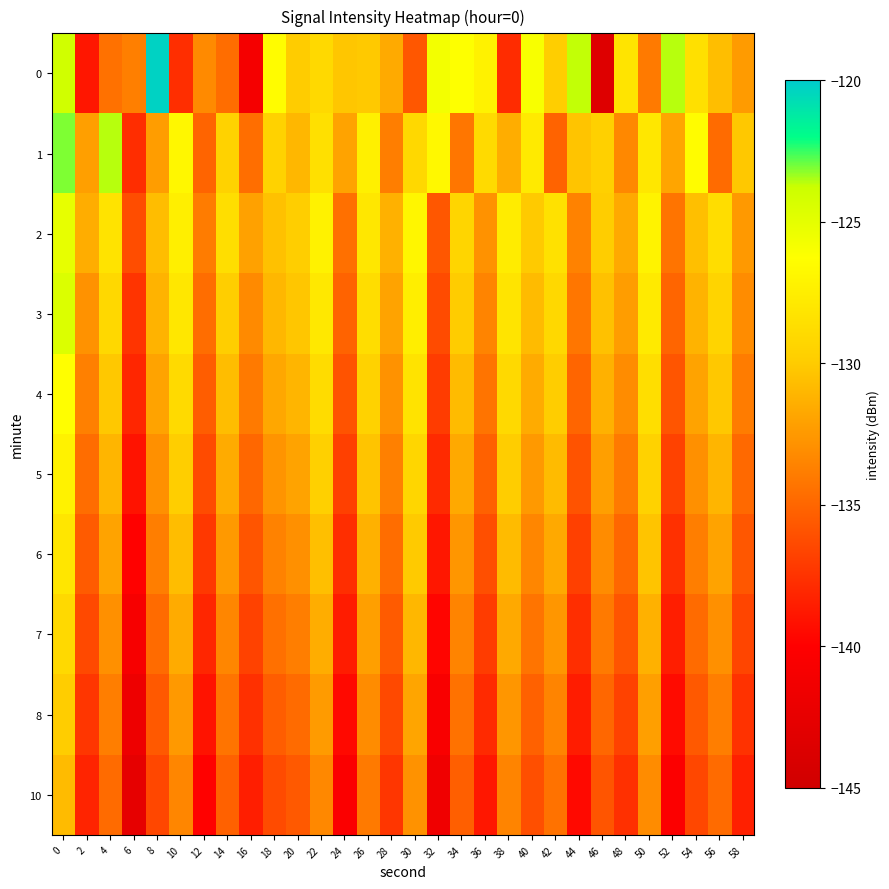

What is the minimum value shown in the chart?

-143.4